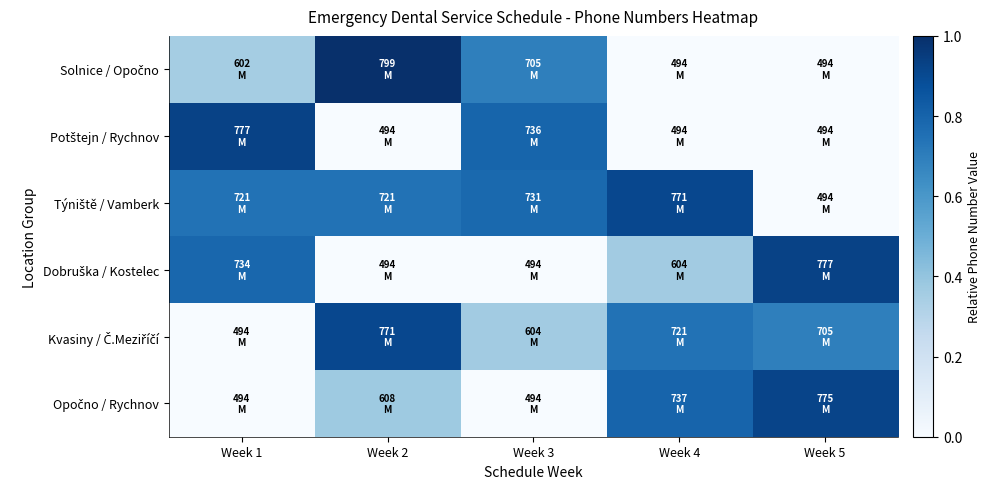

How many distinct data groups are displayed?

6